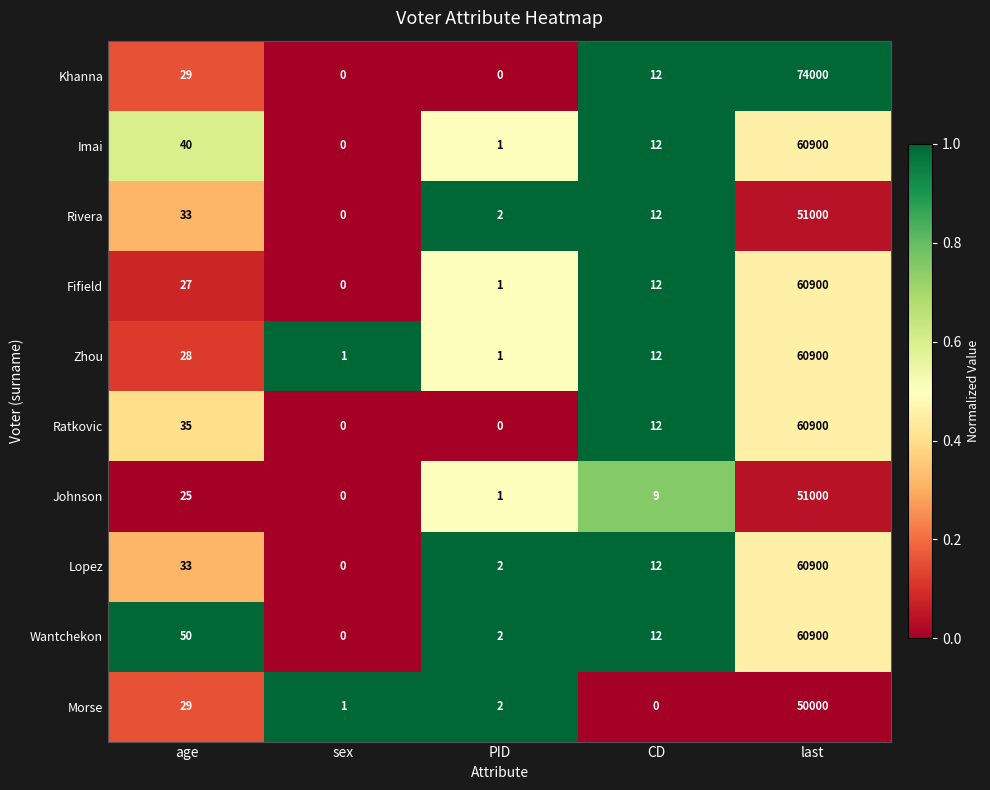

True or false: Khanna has a value of 74000 at last.

True